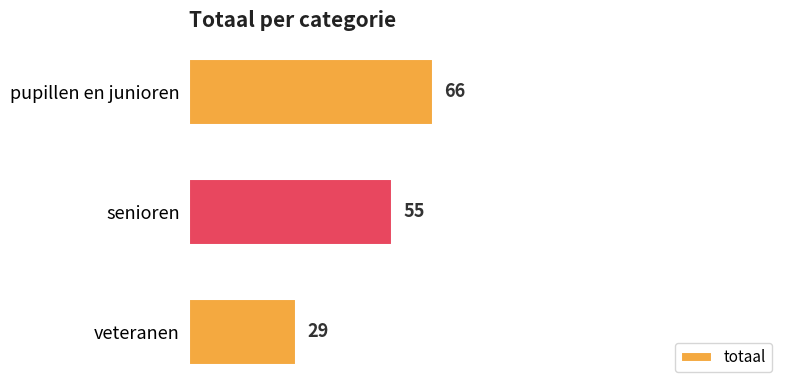

What value does the data have at pupillen en junioren?

66